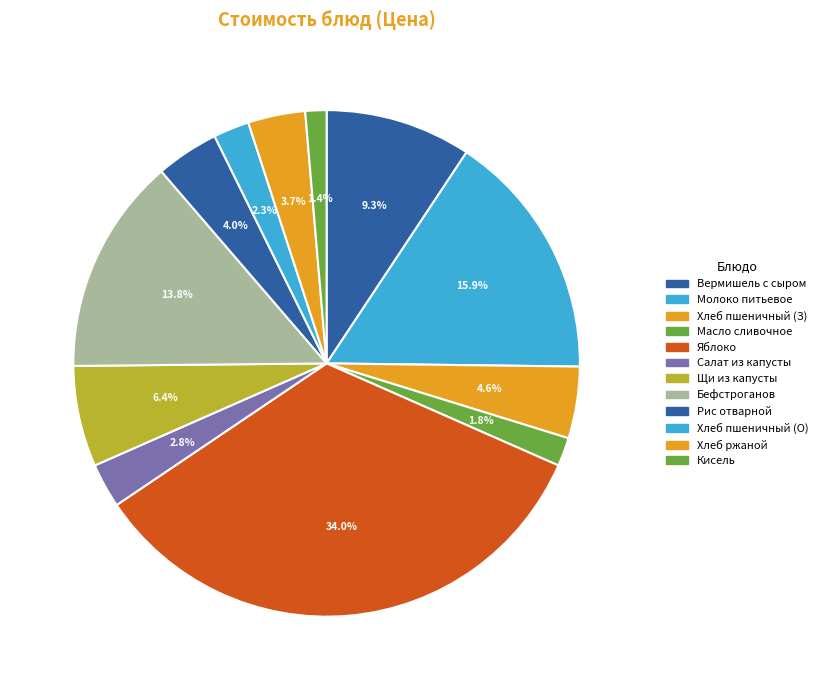

How many segments does this pie chart have?

12